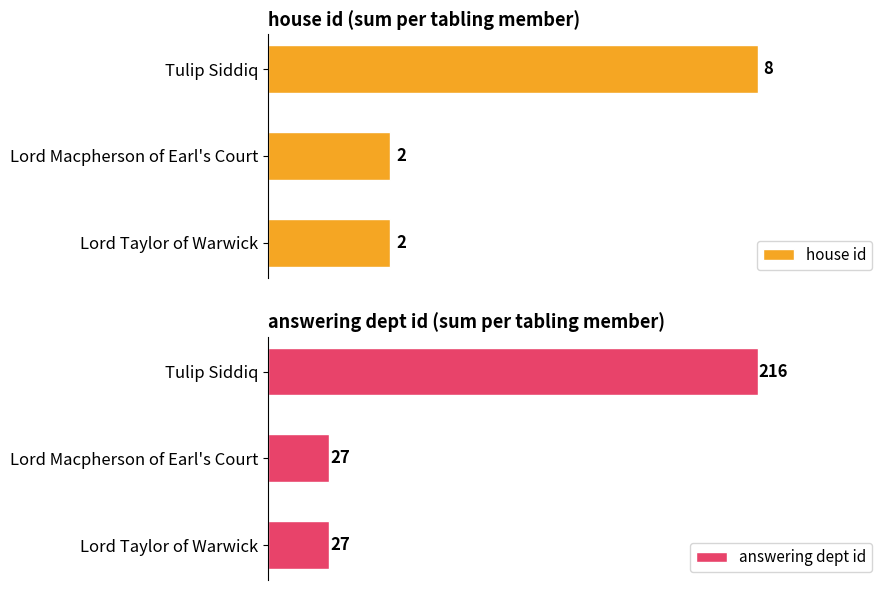

Reading right to left, extract all data points from this chart.

house id: 2	2	8
answering dept id: 27	27	216